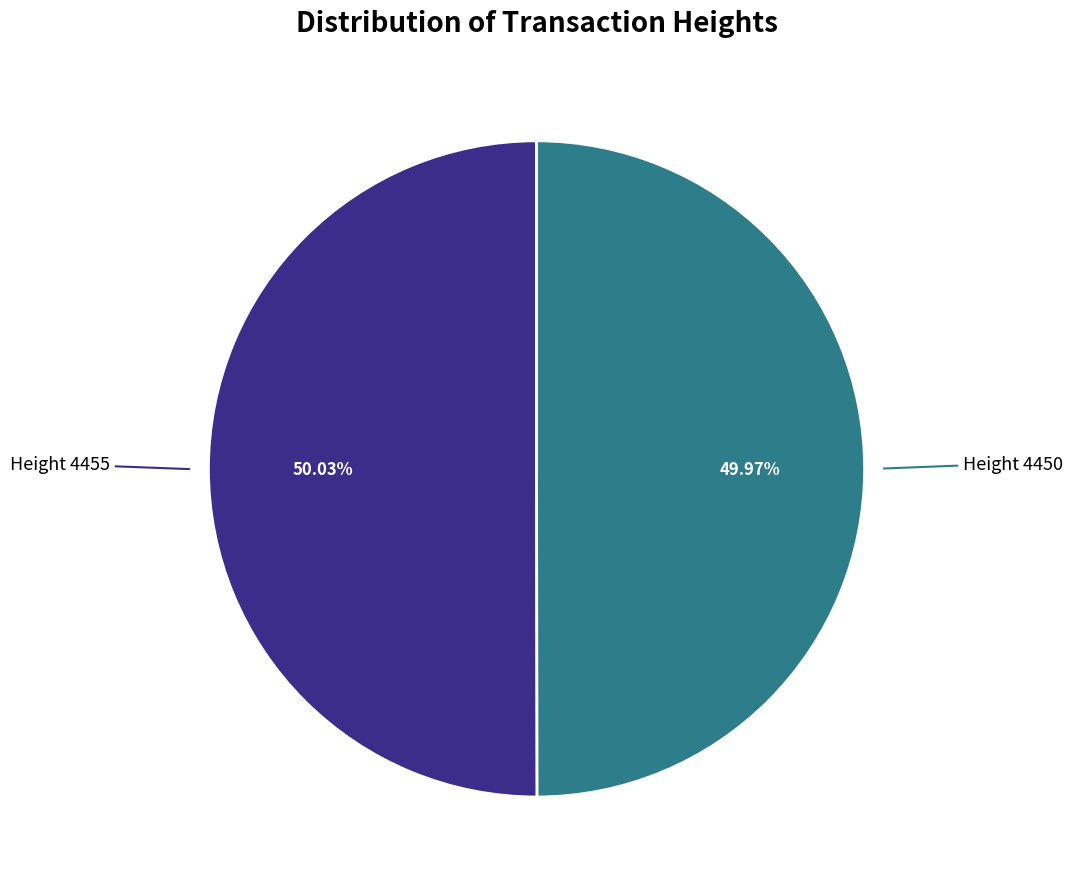

Is the sum of Height 4450 and Height 4455 greater than half?

Yes